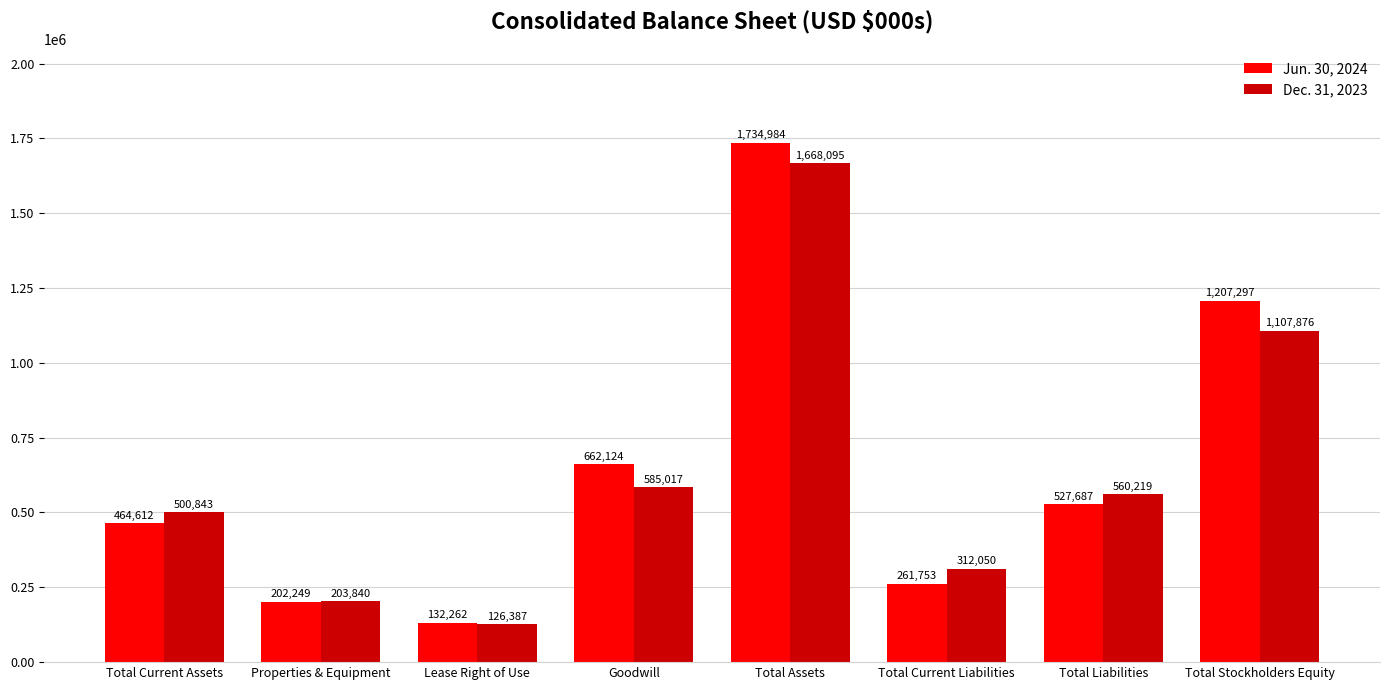

List the series in order of their overall mean, highest first.

Jun. 30, 2024, Dec. 31, 2023